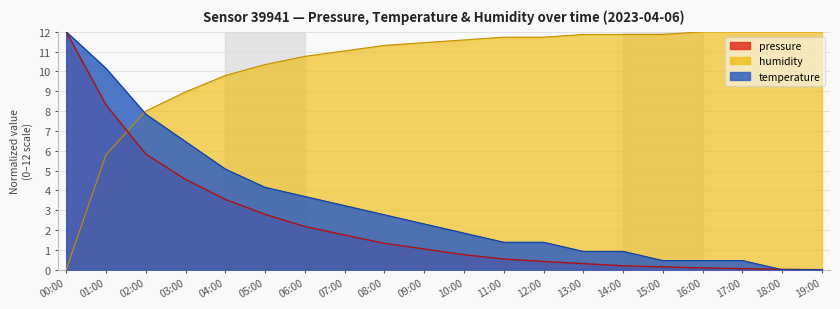

Where is humidity nearest to the value 6?

01:00